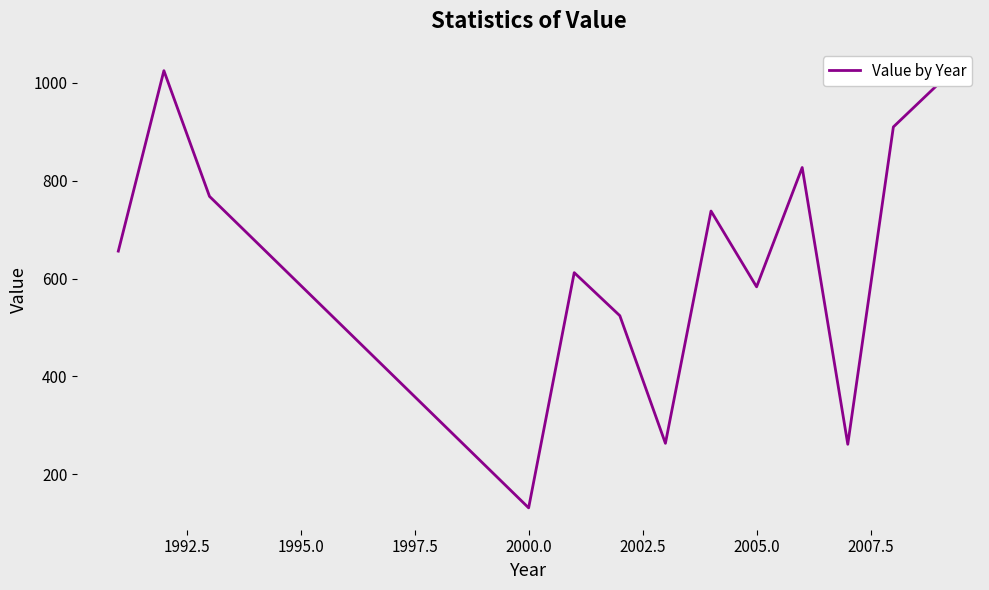

How many lines are shown in the chart?

1